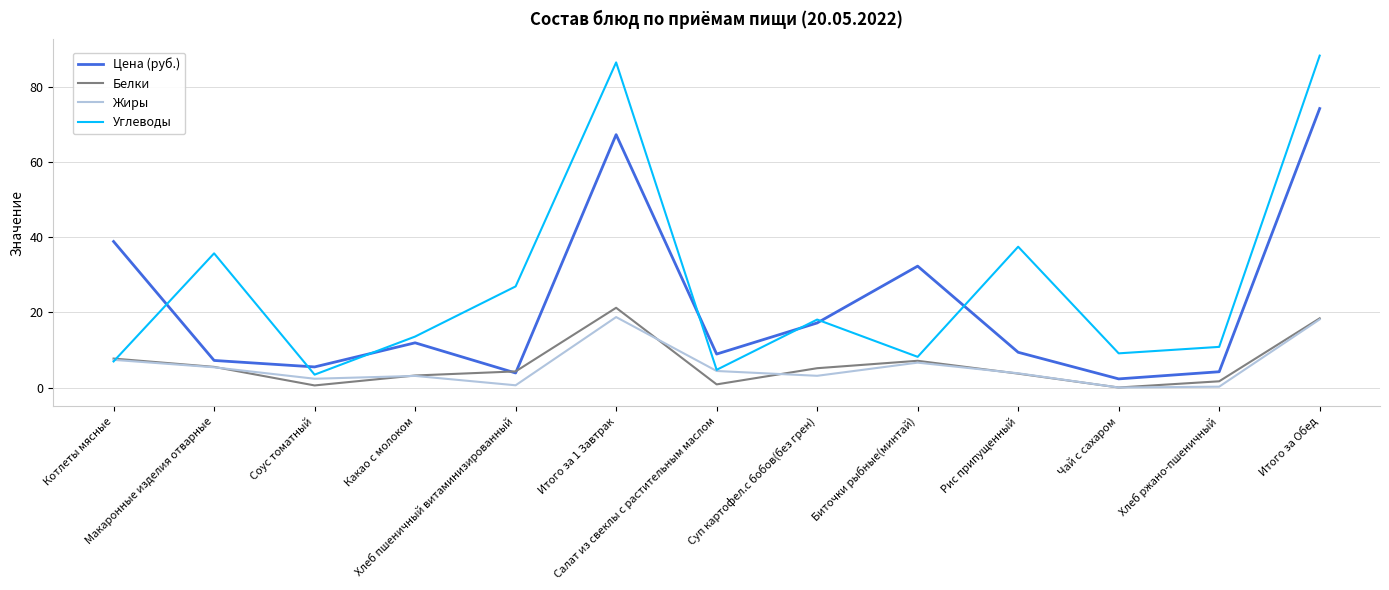

What is the highest value of the Цена (руб.) series?

74.2